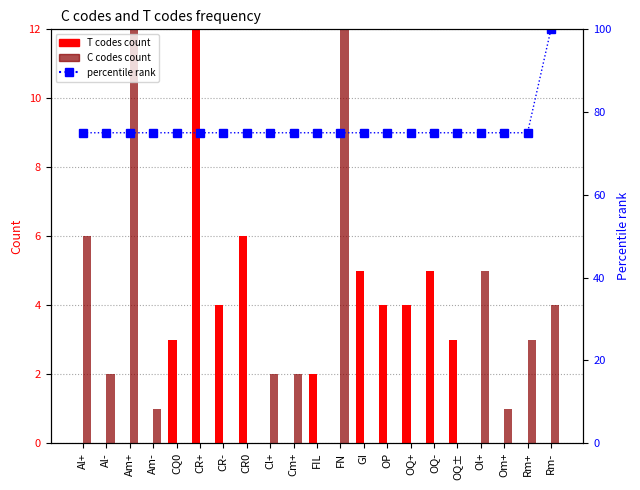

Between Cm+ and FIL, which is larger?

FIL